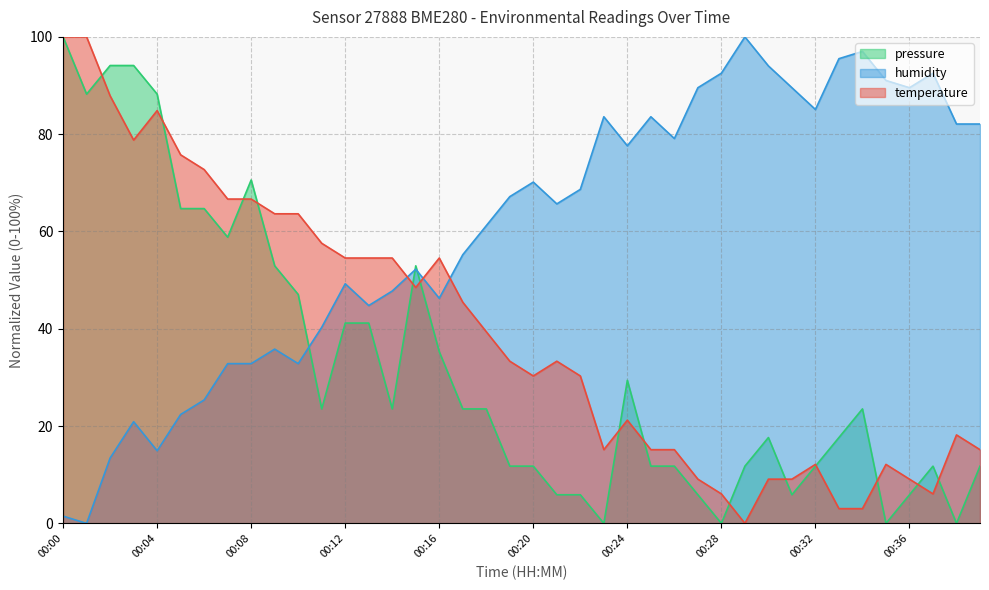

How many lines are shown in the chart?

3